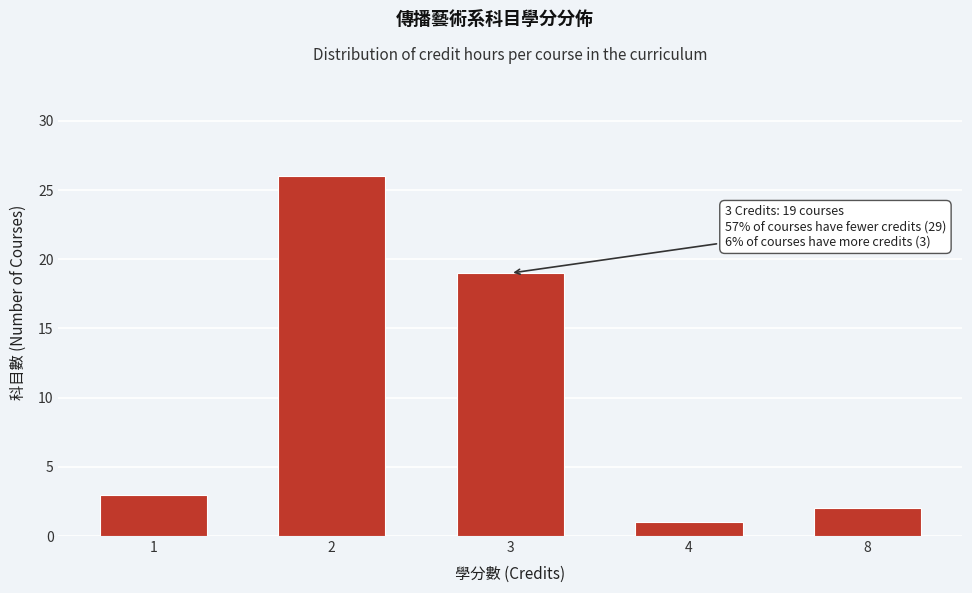

Reading left to right, list all the values displayed in this chart.

1=3	2=26	3=19	4=1	8=2